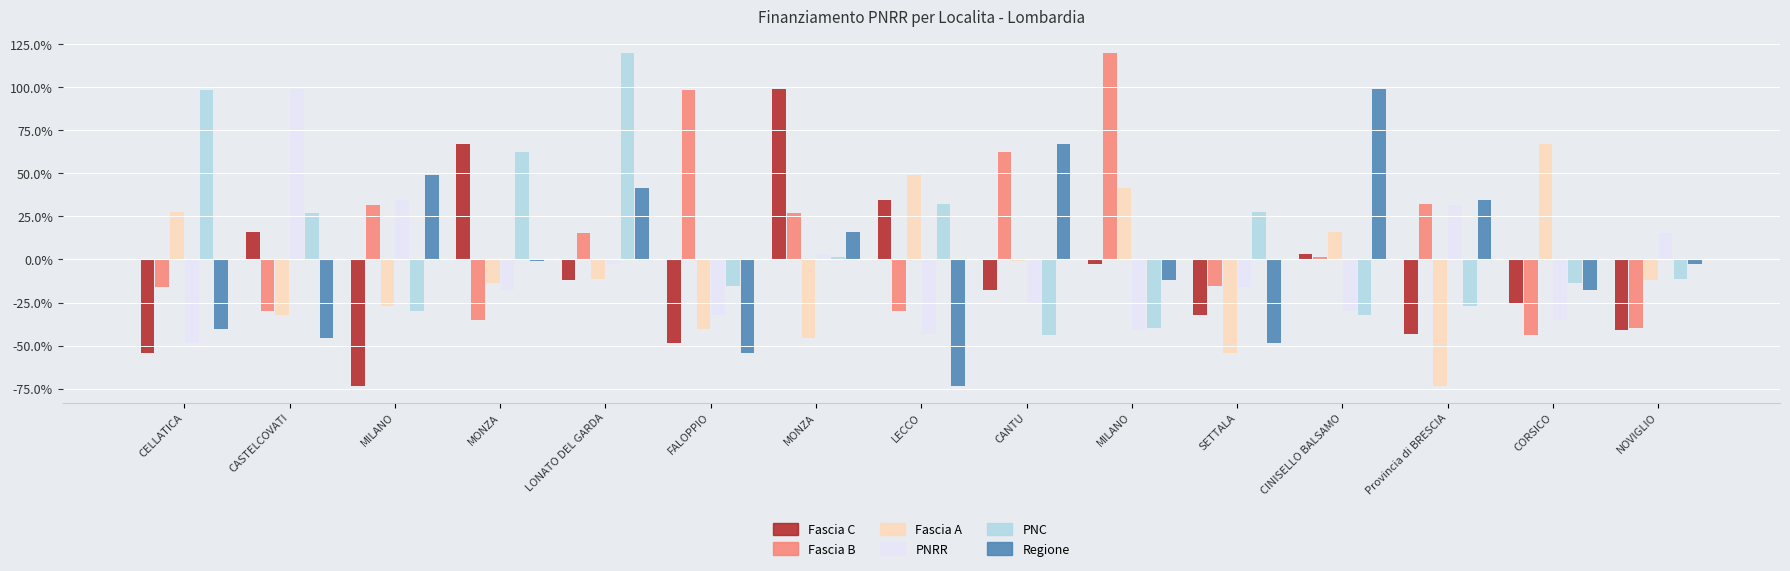

What is the label of the 2nd bar from the right?

CORSICO